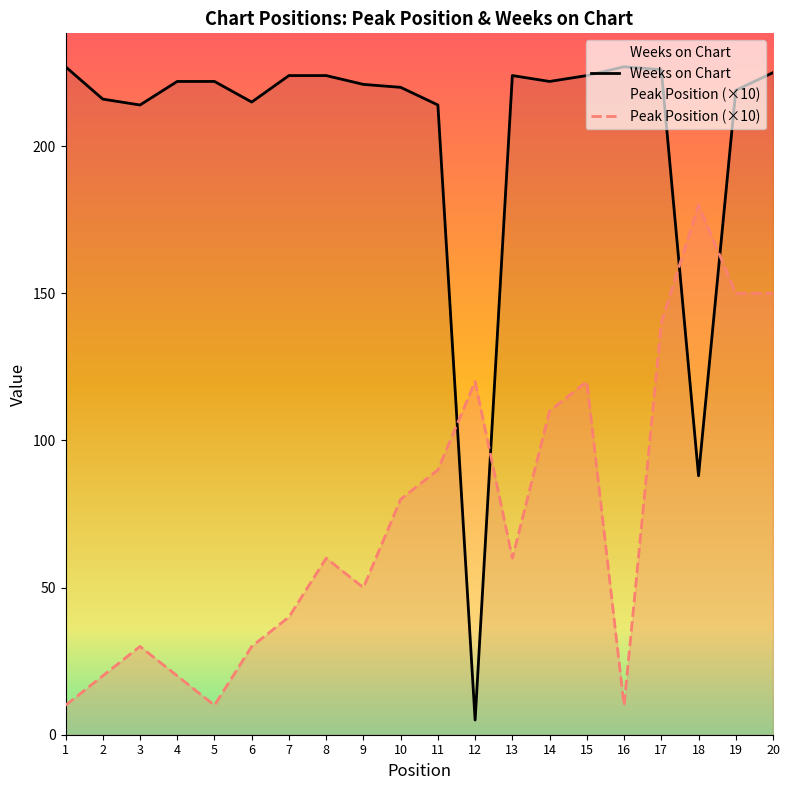

Does the chart have visible grid lines?

No